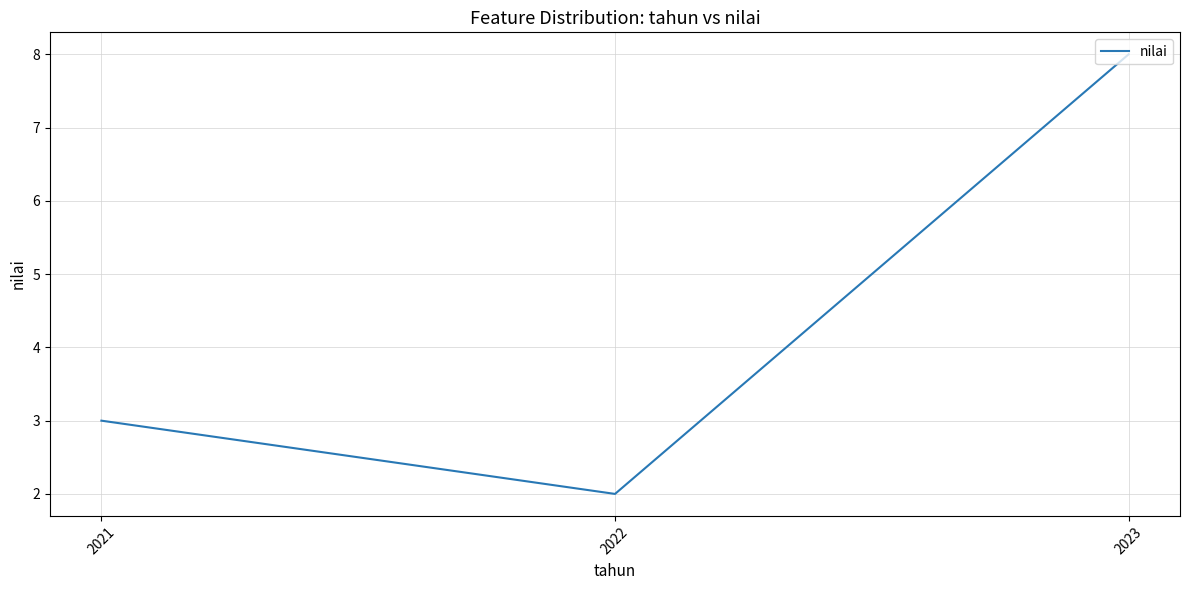

Which label corresponds to the largest value in the chart?

2023